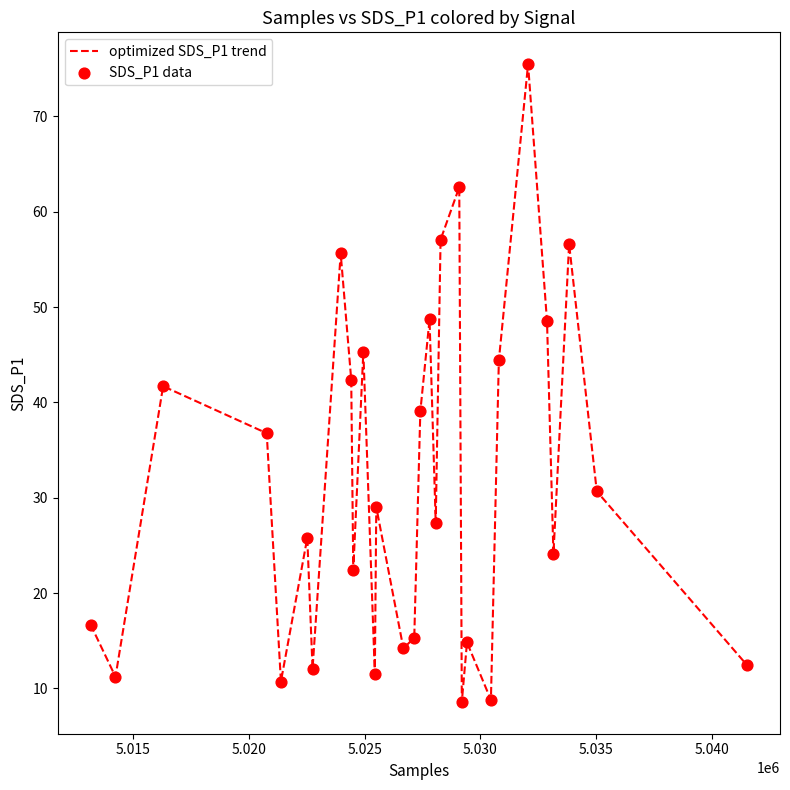

What is the difference between the maximum and minimum values?

66.9